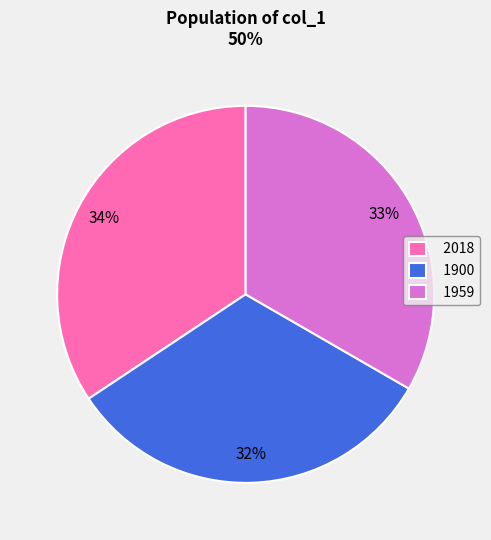

Is the sum of 2018 and 1900 greater than half?

Yes